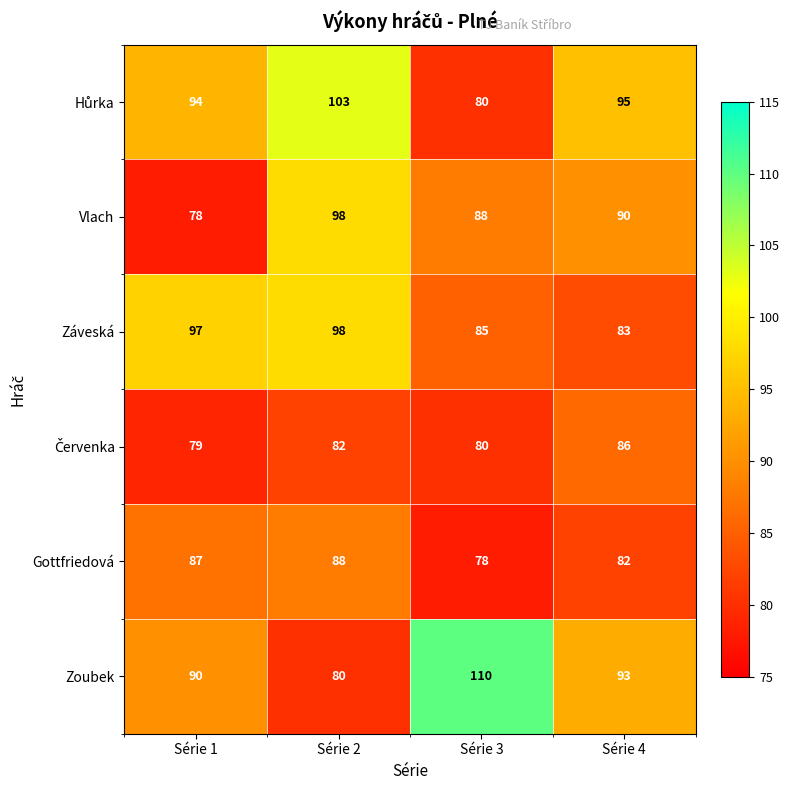

Which series has the largest total across all categories?

Zoubek